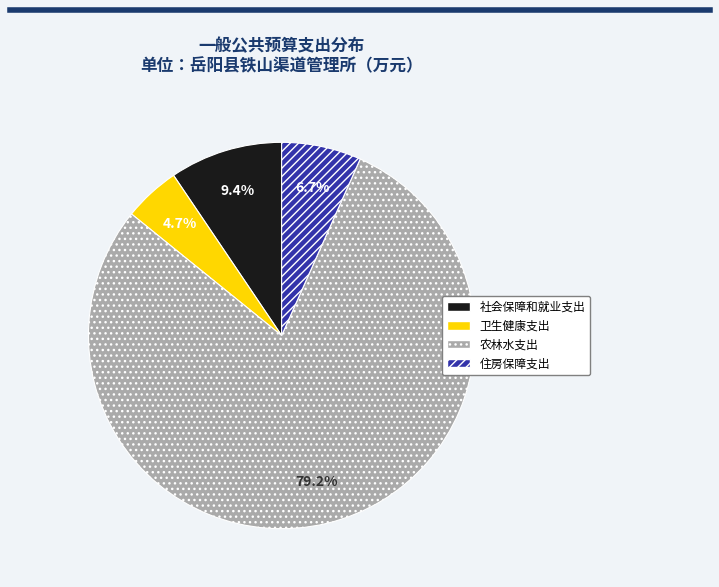

True or false: 农林水支出 accounts for 79% of the total.

True